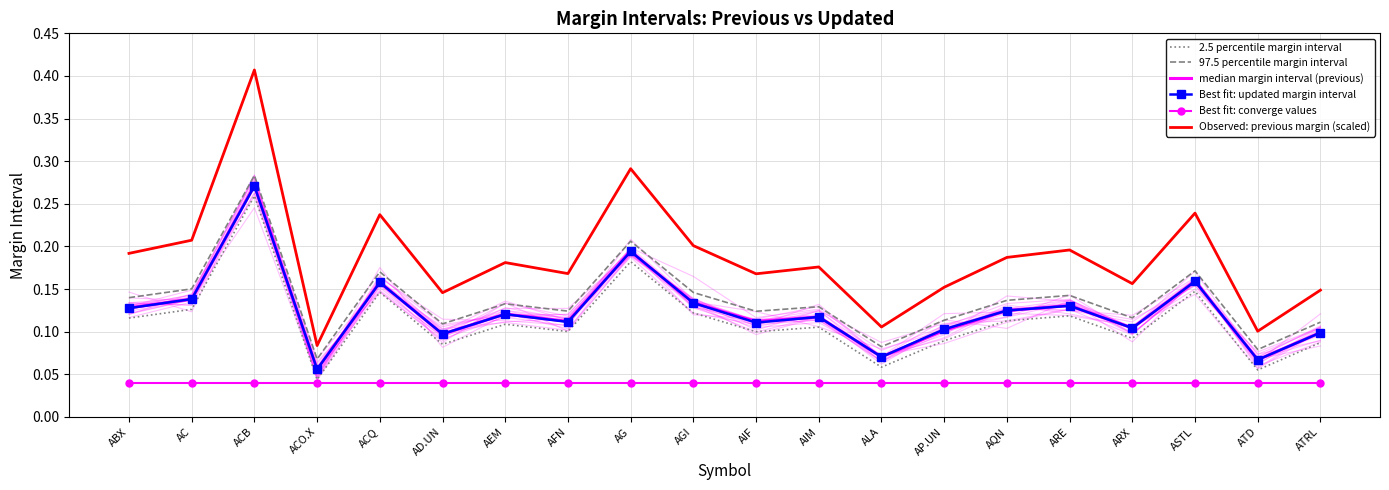

At which category is the sum across all series the highest?

ACB